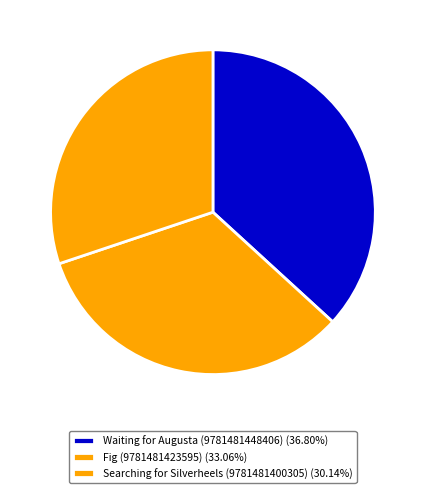

The Fig (9781481423595) slice represents 46% of the pie. True or false?

False